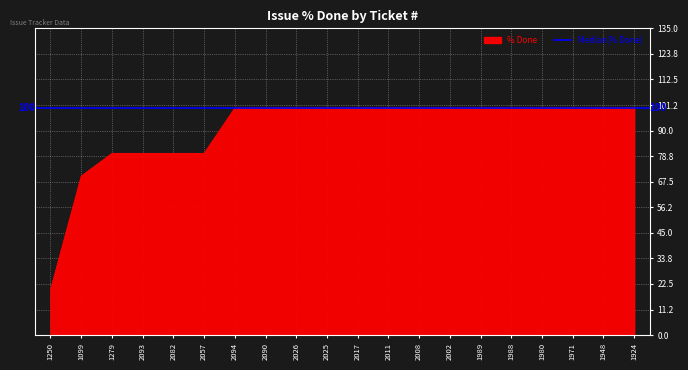

List the labels in order of value, largest first.

2094, 2090, 2026, 2025, 2017, 2011, 2008, 2002, 1989, 1988, 1980, 1971, 1948, 1924, 1279, 2093, 2082, 2057, 1099, 1250